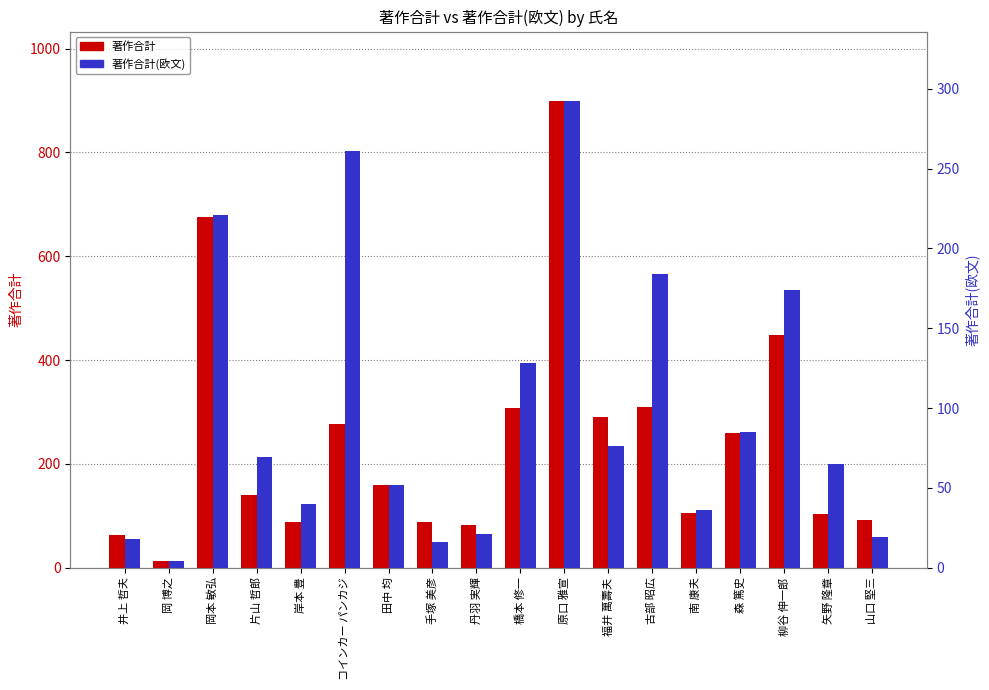

Reading right to left, transcribe all the data shown in this chart.

著作合計: 91	103	448	260	105	309	290	898	308	82	88	160	276	88	139	676	13	63
著作合計(欧文): 19	65	174	85	36	184	76	292	128	21	16	52	261	40	69	221	4	18